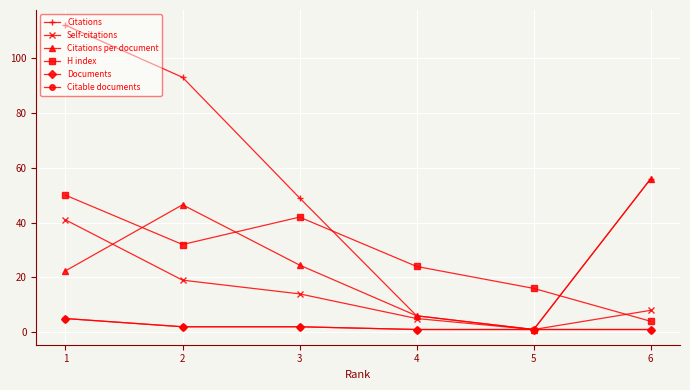

How many data points in Citations are less than 56?

3